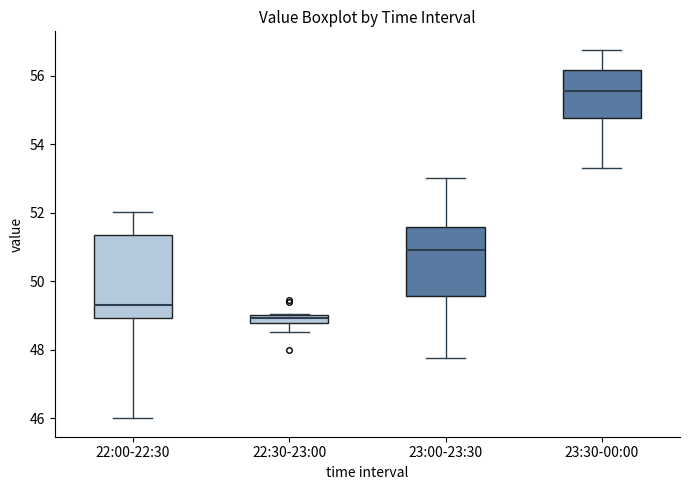

Where is the lower edge of the box for 22:30-23:00 on the y-axis? The values are not printed on the chart, so give them approximately, as read against the axis.

48.8